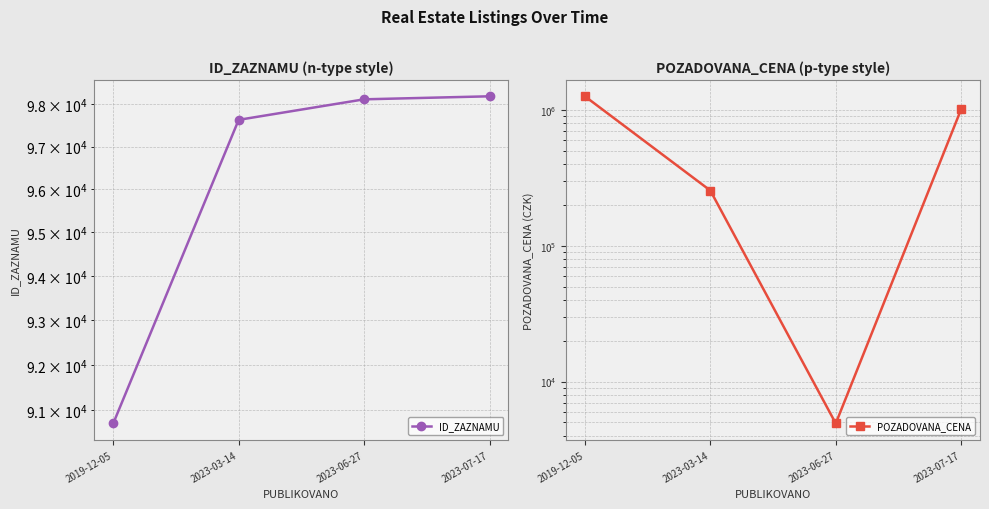

True or false: ID_ZAZNAMU has a value of 98117 at 2023-06-27.

True